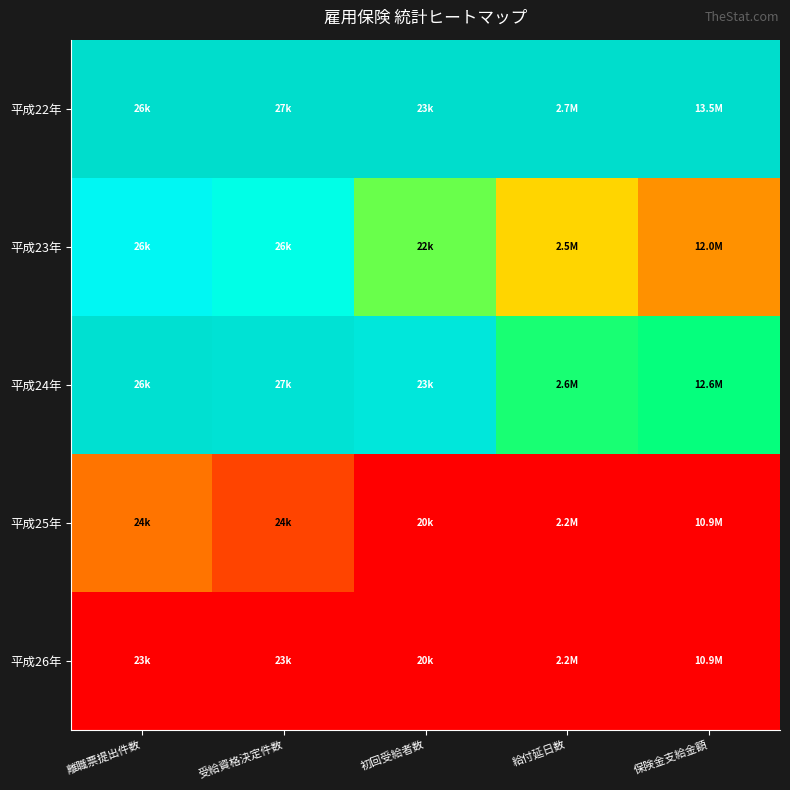

Reading left to right, extract all data points from this chart.

平成22年: 離職票提出件数=1.0	受給資格決定件数=1.0	初回受給者数=1.0	給付延日数=1.0	保険金支給金額=1.0
平成23年: 離職票提出件数=0.8	受給資格決定件数=0.8	初回受給者数=0.6	給付延日数=0.5	保険金支給金額=0.4
平成24年: 離職票提出件数=1.0	受給資格決定件数=1.0	初回受給者数=0.9	給付延日数=0.6	保険金支給金額=0.6
平成25年: 離職票提出件数=0.4	受給資格決定件数=0.3	初回受給者数=0.0	給付延日数=0.0	保険金支給金額=0.0
平成26年: 離職票提出件数=0.0	受給資格決定件数=0.0	初回受給者数=0.0	給付延日数=0.0	保険金支給金額=0.0